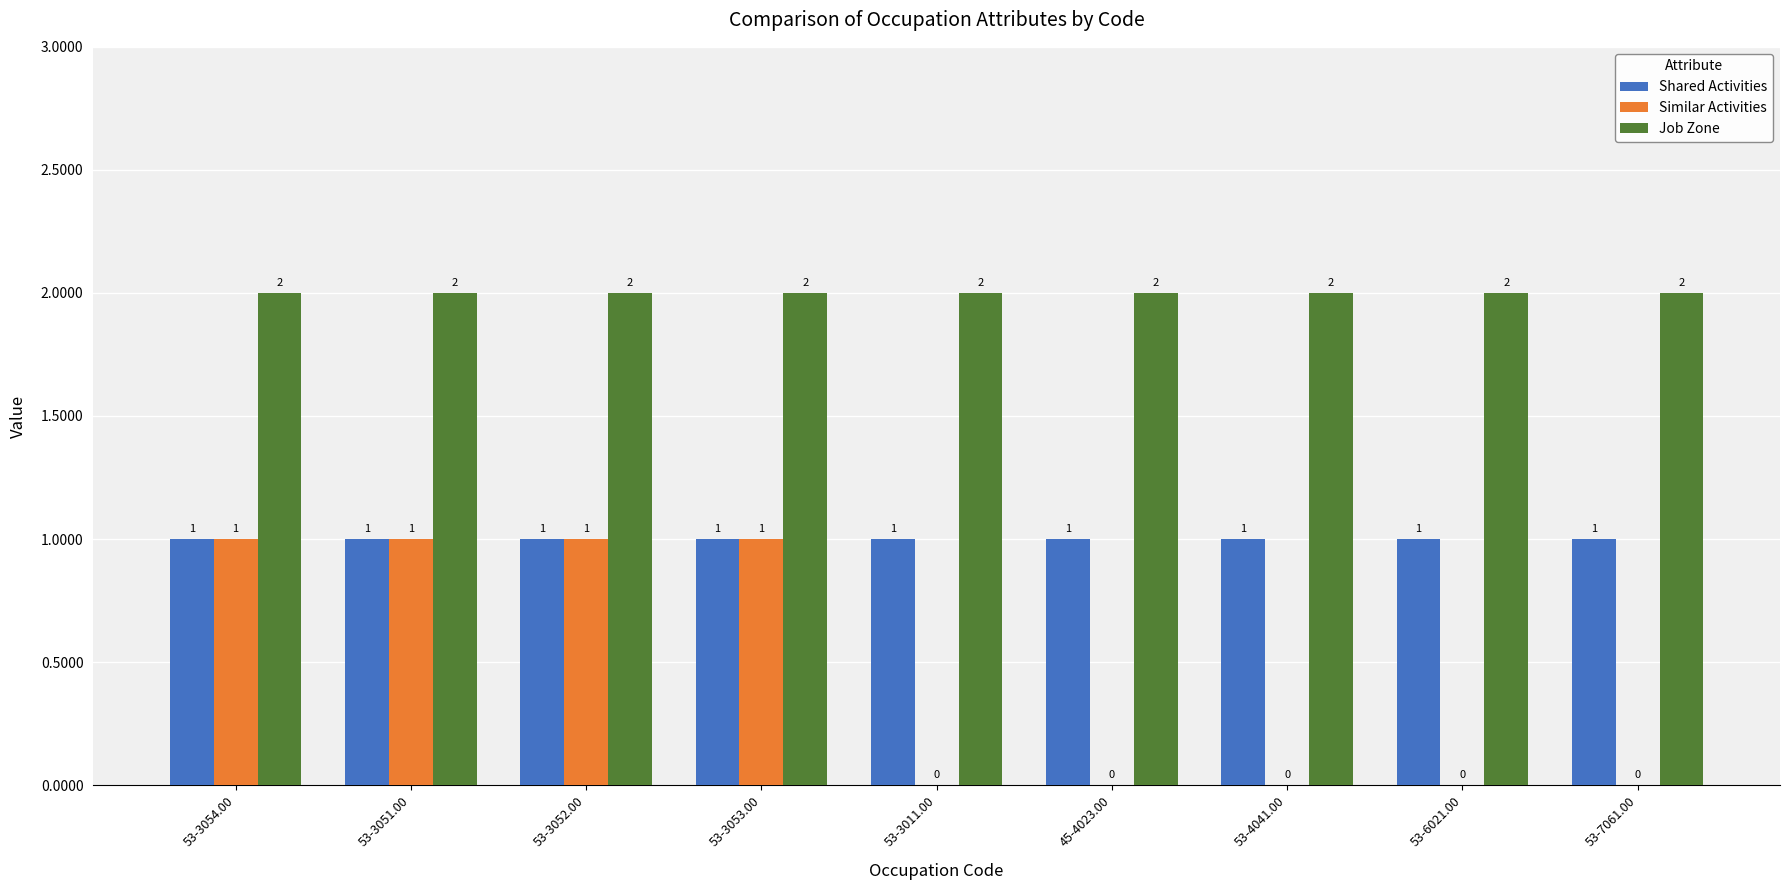

What is the total value across all series at 53-3051.00?

4